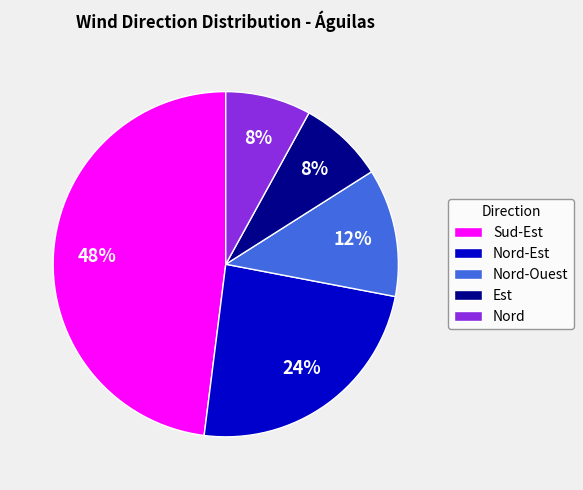

What is the ratio of the value at Nord to the value at Nord-Ouest?

0.7